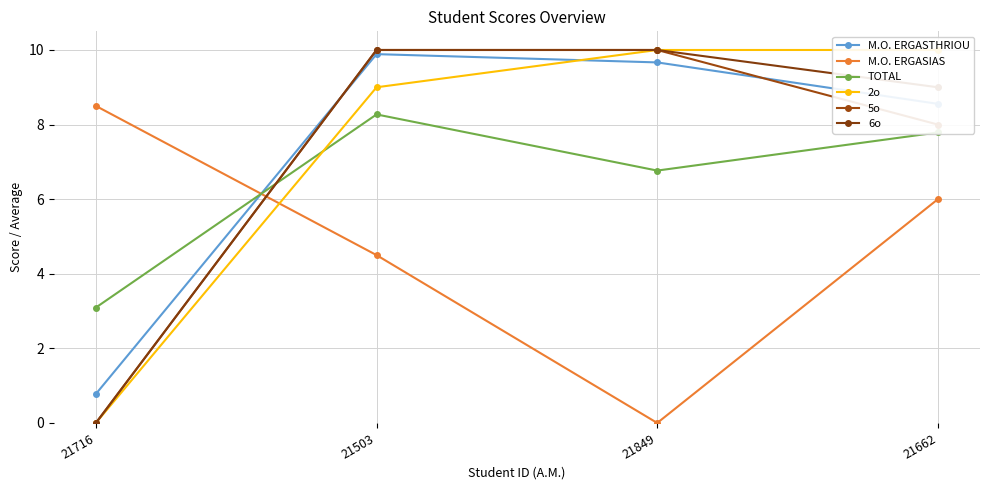

How many distinct data groups are displayed?

6